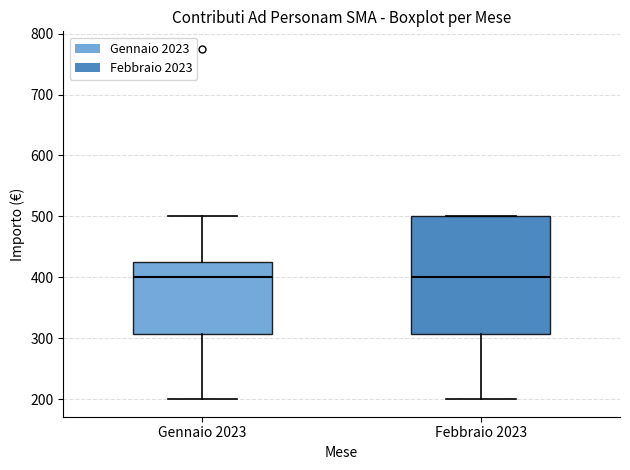

Reading left to right, read every box against the y-axis: the position of its median line, the range the box covers, and the ends of its whiskers. The values are not printed on the chart, so give them approximately, as read against the axis.

Gennaio 2023: median 400, box 310 to 430, whiskers 200 to 500
Febbraio 2023: median 400, box 310 to 500, whiskers 200 to 500